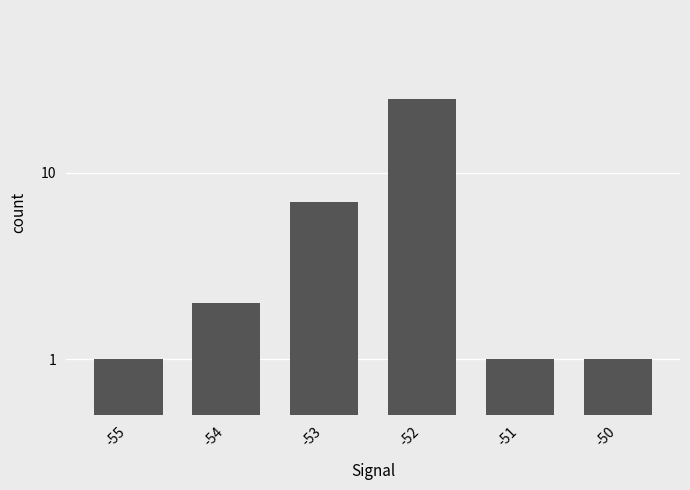

Approximately how many times larger is the value at -51 compared to -53?

0.1